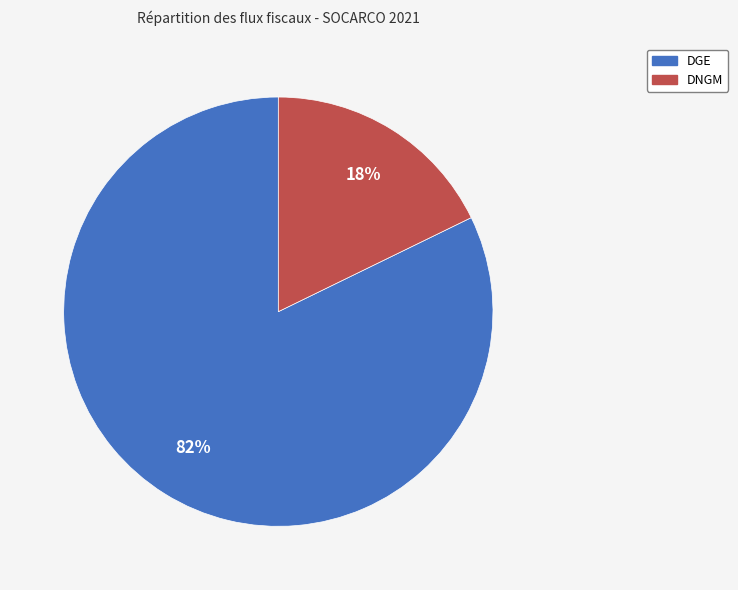

Is there a majority slice in this chart?

Yes